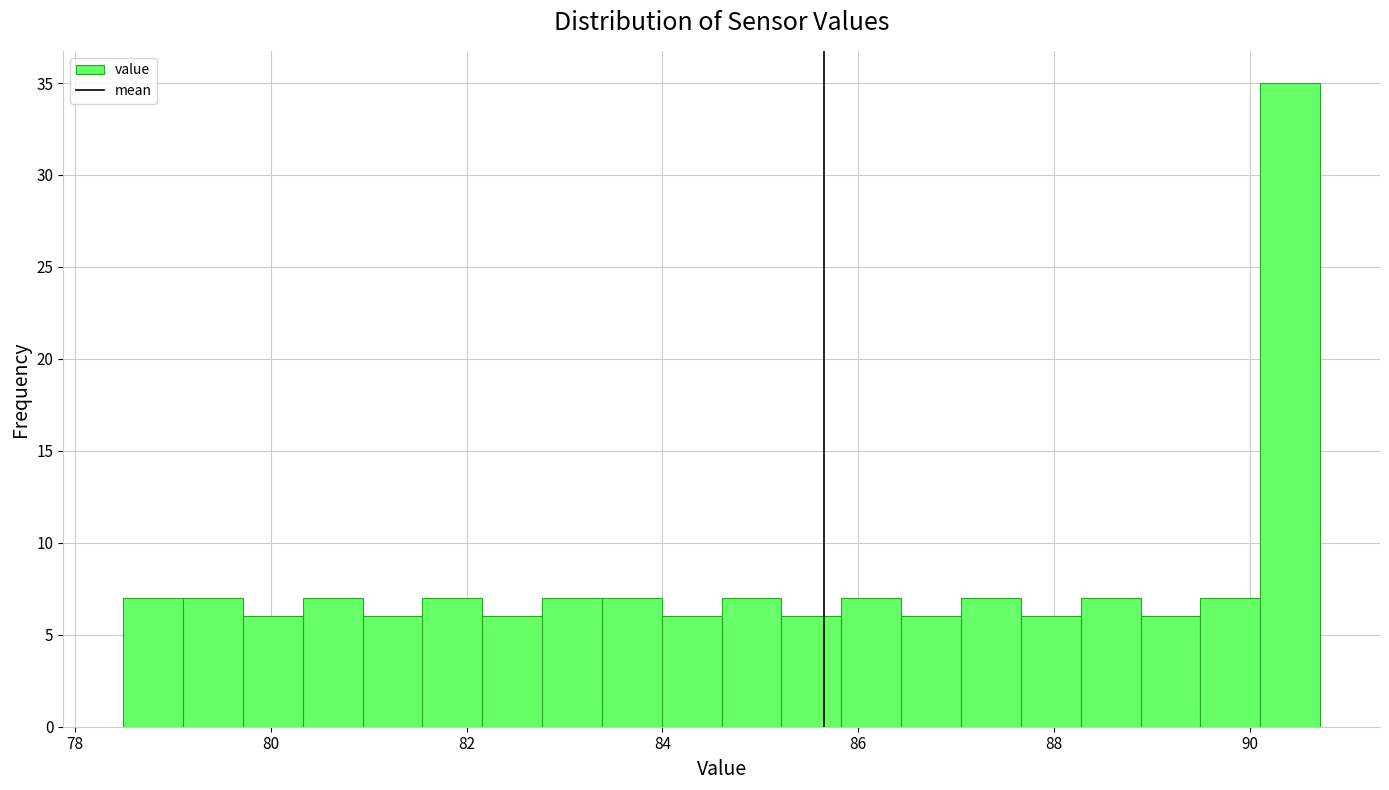

Read against the x-axis, roughly where is the centre of the tallest bar?

90.4